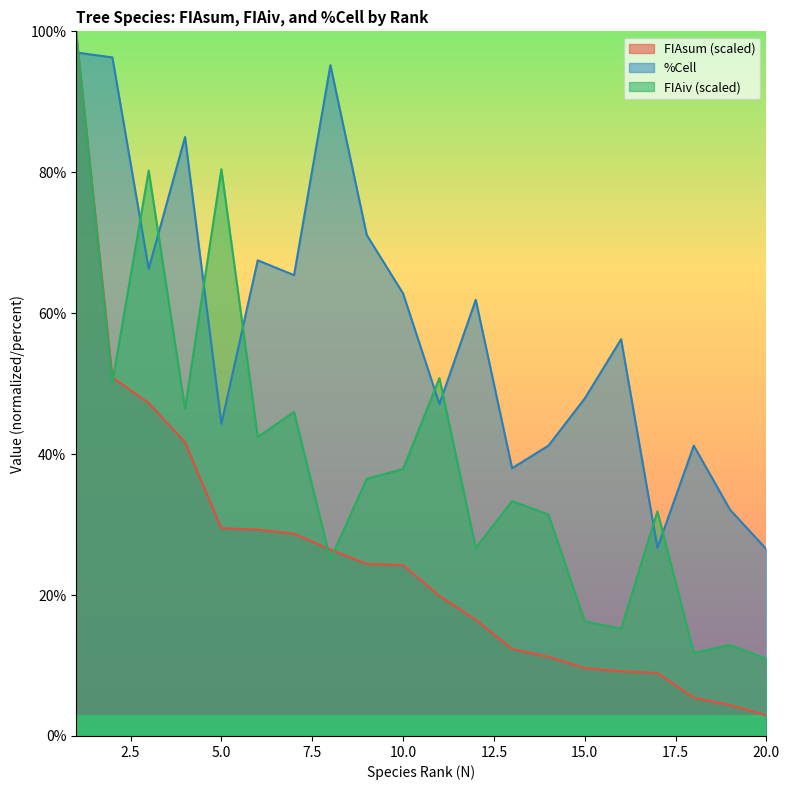

Which series changed the most between northern red oak and northern pin oak?

%Cell